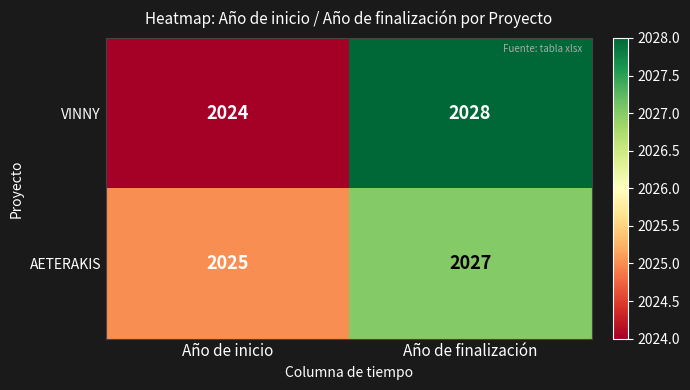

Which series has the largest range (max minus min)?

VINNY